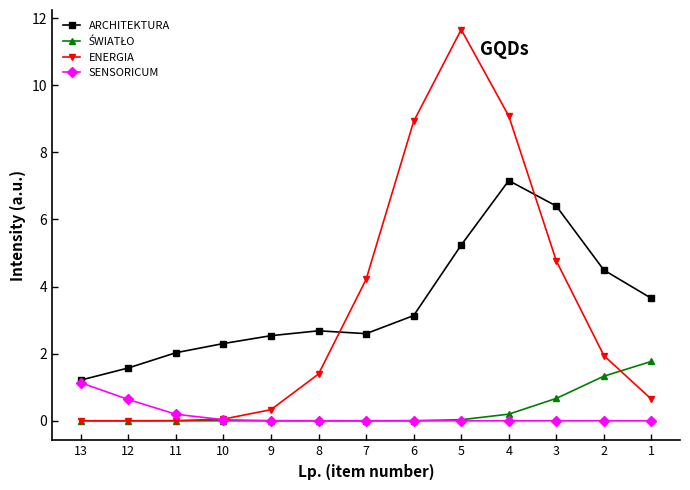

True or false: ARCHITEKTURA and SENSORICUM cross at least once.

False